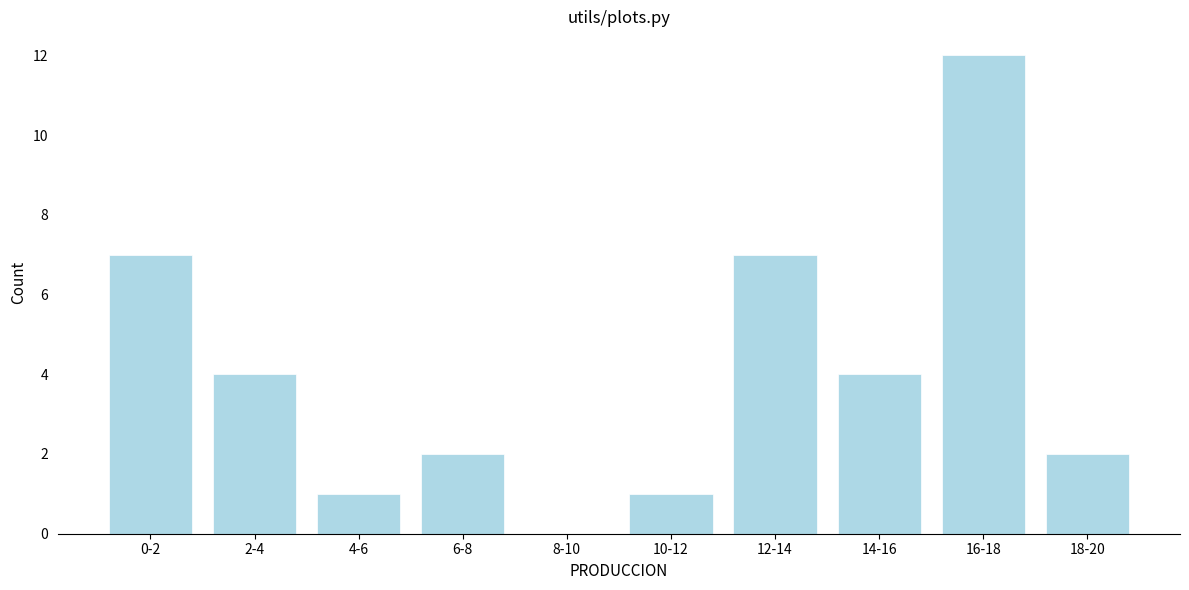

Reading left to right, transcribe all the data shown in this chart.

0-2=7	2-4=4	4-6=1	6-8=2	8-10=0	10-12=1	12-14=7	14-16=4	16-18=12	18-20=2